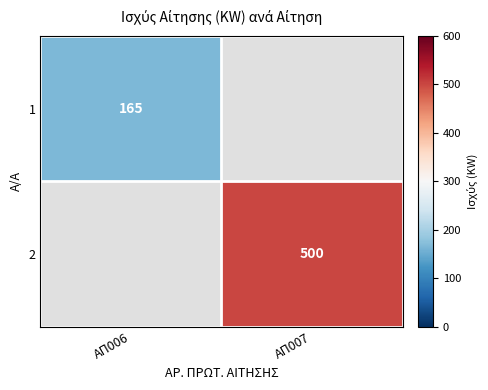

The 1 series shows 92.1 at ΑΠ006. True or false?

False